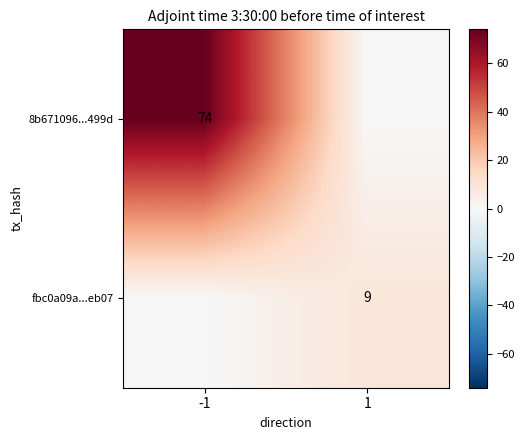

The value of fbc0a09a...eb07 at 1 is 3. True or false?

False